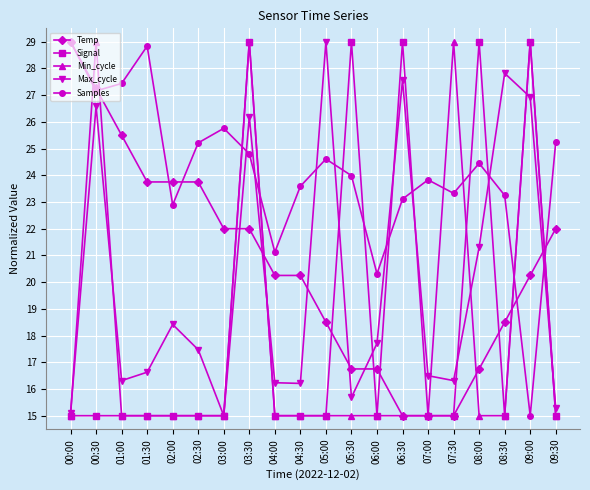

Does the chart display data point markers on the line(s)?

Yes